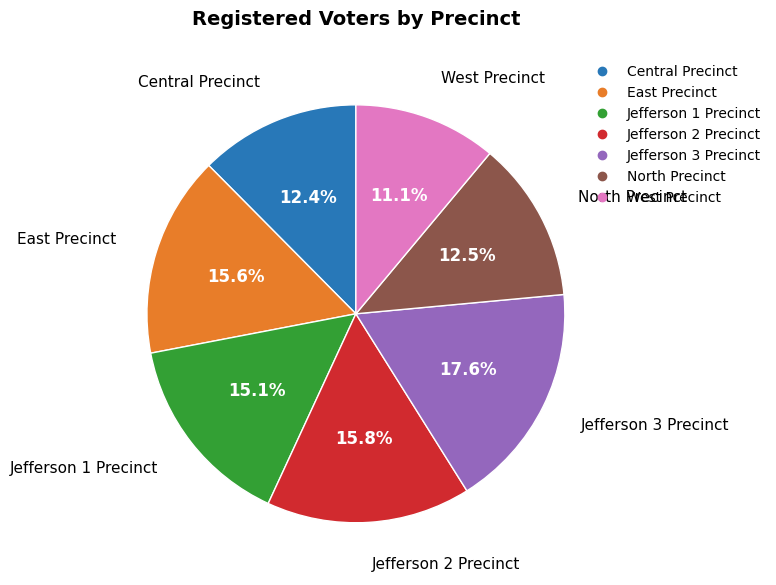

True or false: North Precinct accounts for 22% of the total.

False